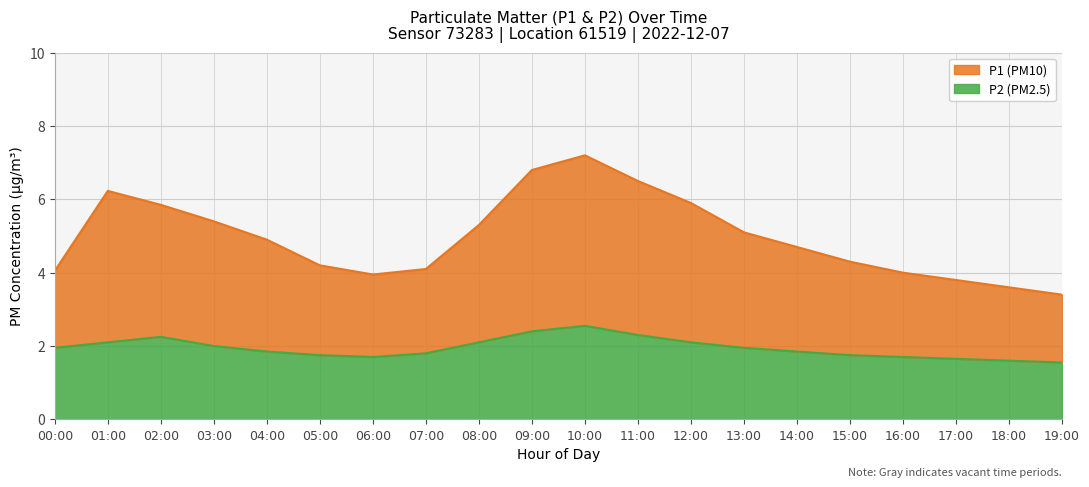

What position from the right is 12:00?

8